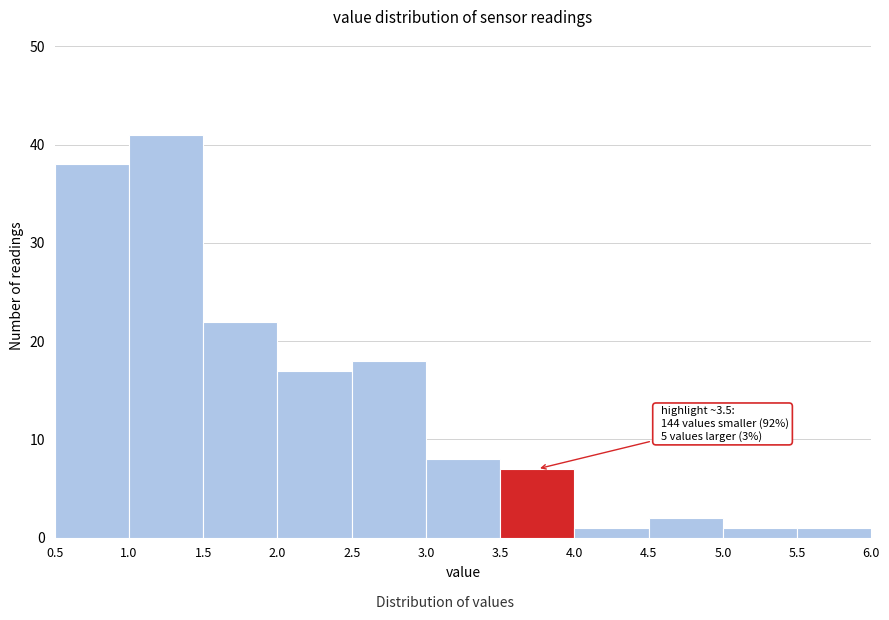

Which range on the x-axis has the tallest bar?

1.0 to 1.5